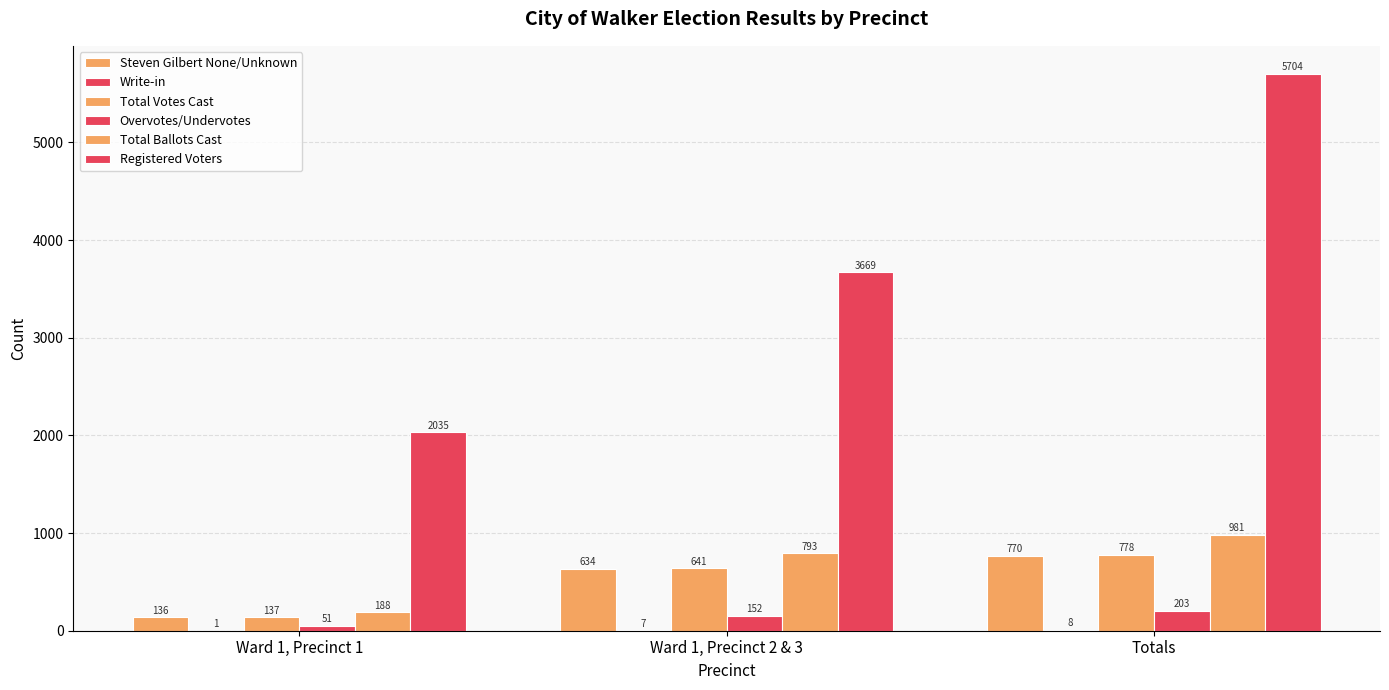

Is the value of Write-in at Ward 1, Precinct 1 greater than the value of Total Votes Cast at Ward 1, Precinct 2 & 3?

No